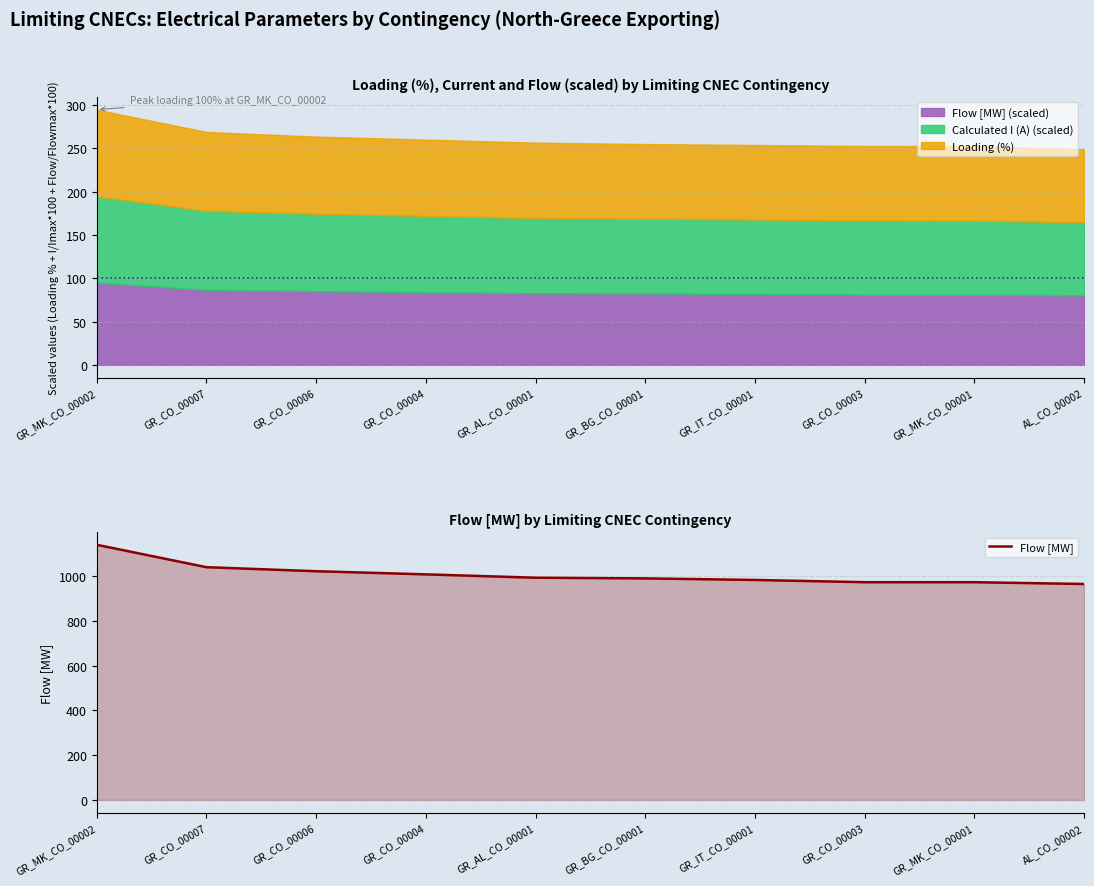

What is the change in value from GR_CO_00006 to GR_IT_CO_00001?

-39